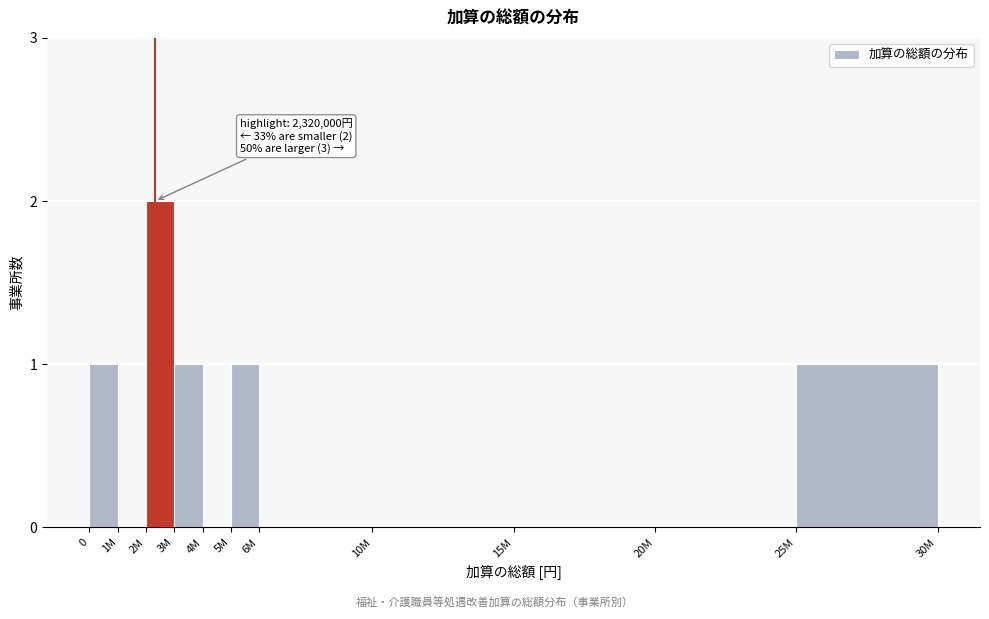

Reading left to right, what are all the values shown in this chart?

0=1	1M=0	2M=2	3M=1	4M=0	5M=1	6M=0	10M=0	15M=0	20M=0	25M=1